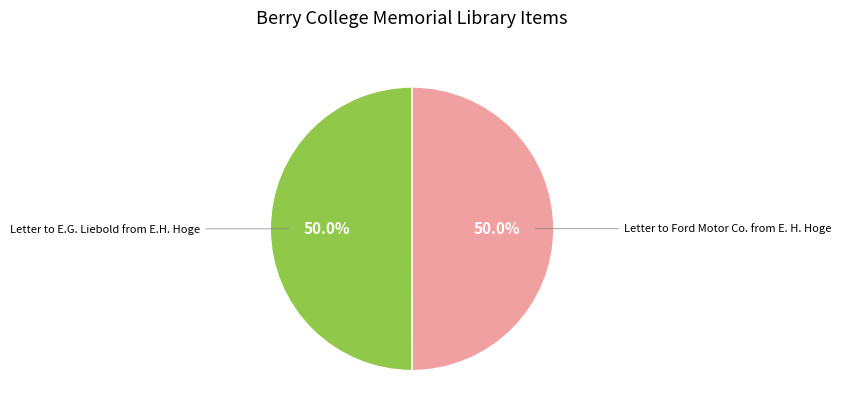

What is the total percentage of Letter to Ford Motor Co. from E. H. Hoge and Letter to E.G. Liebold from E.H. Hoge?

100.0%